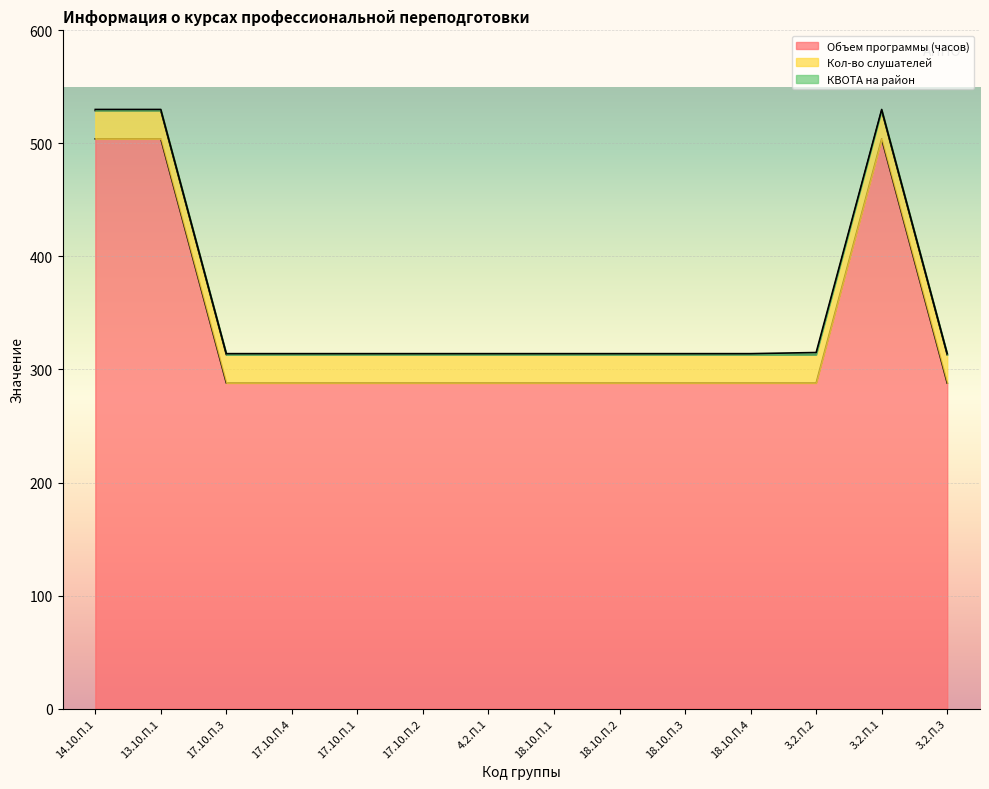

Where is the first local maximum for КВОТА на район?

3.2.П.2